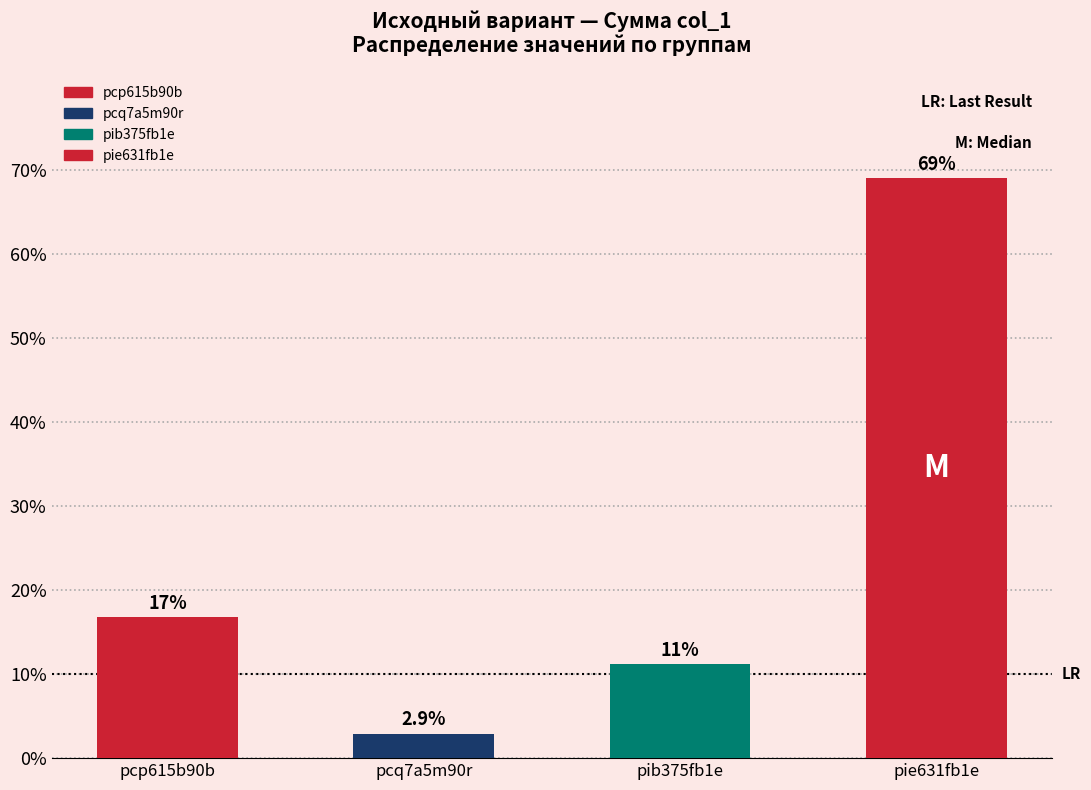

What is the maximum value shown in the chart?

69.1